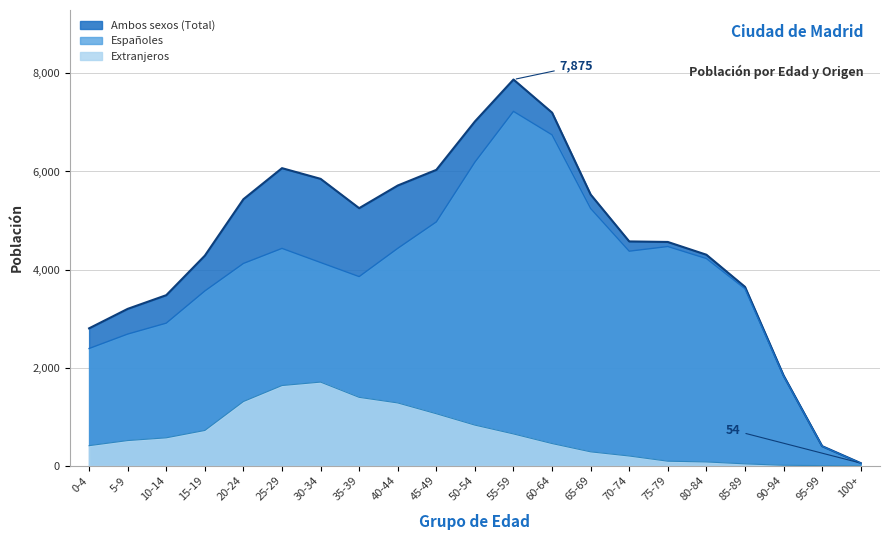

What is the approximate value of Extranjeros at 45-49, to the nearest 50?

1050